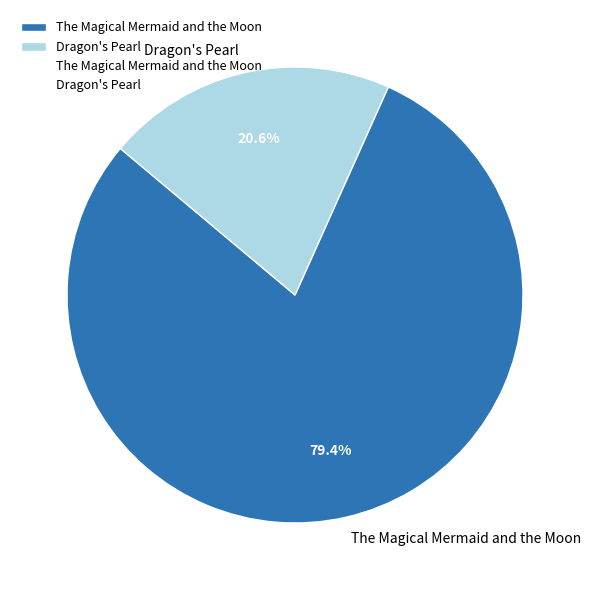

Approximately how many times larger is the value at The Magical Mermaid and the Moon compared to Dragon's Pearl?

3.9